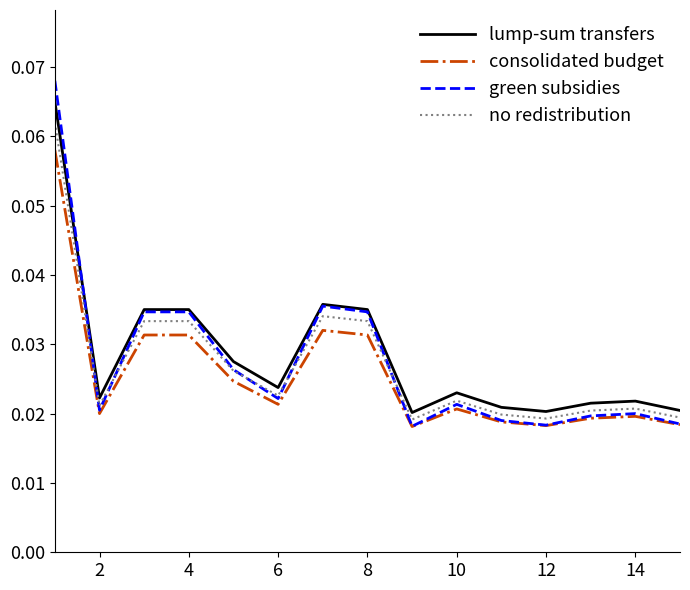

True or false: lump-sum transfers and consolidated budget intersect in this chart.

False